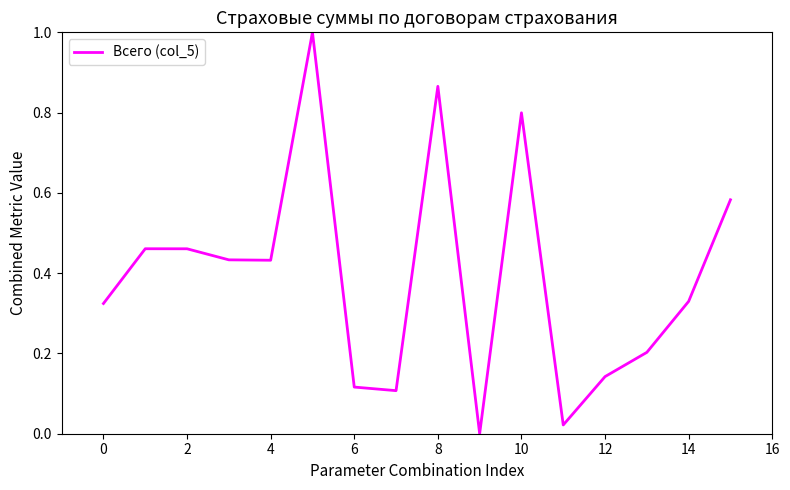

Is it true that the value at 2 is 0.2?

False